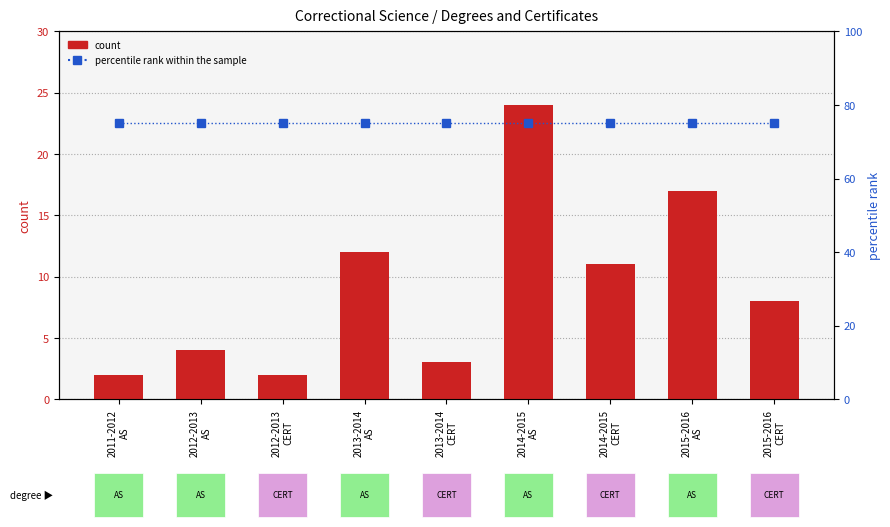

The percentile rank within the sample series shows 75 at 2015-2016
CERT. True or false?

True